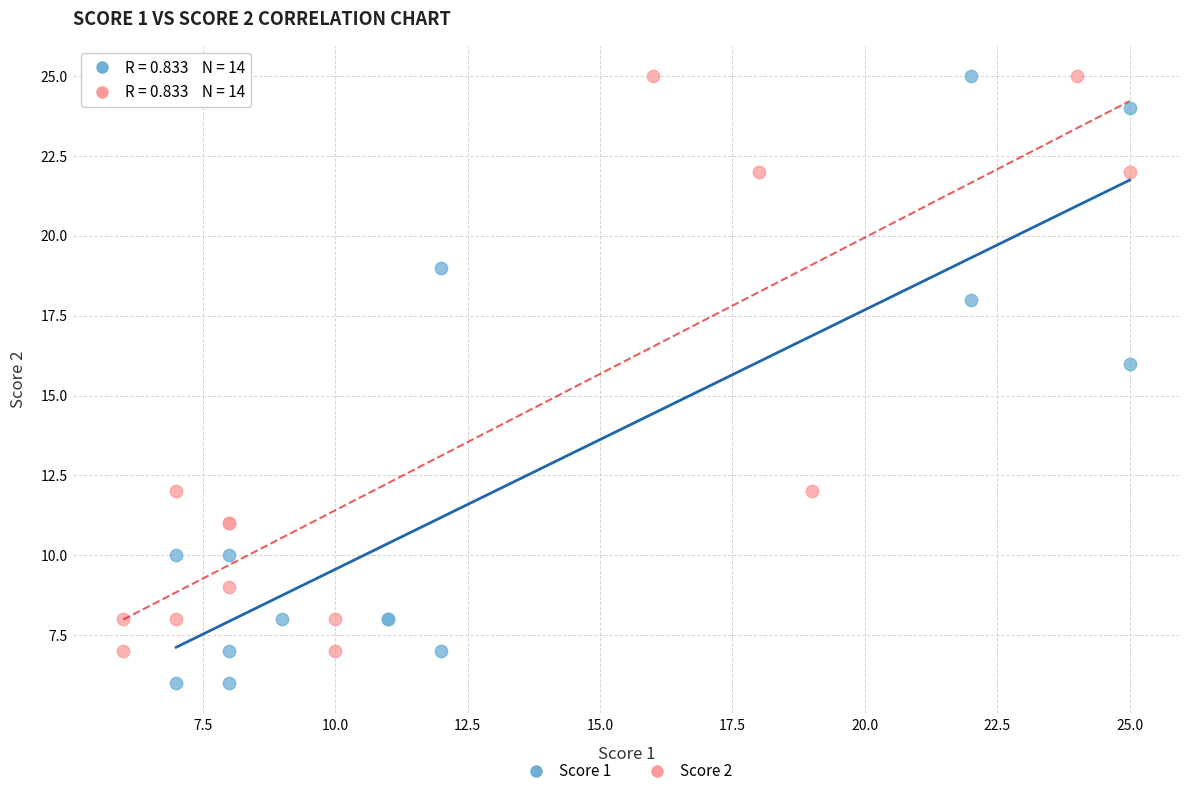

Which series contains the lowest Y value?

Score 1